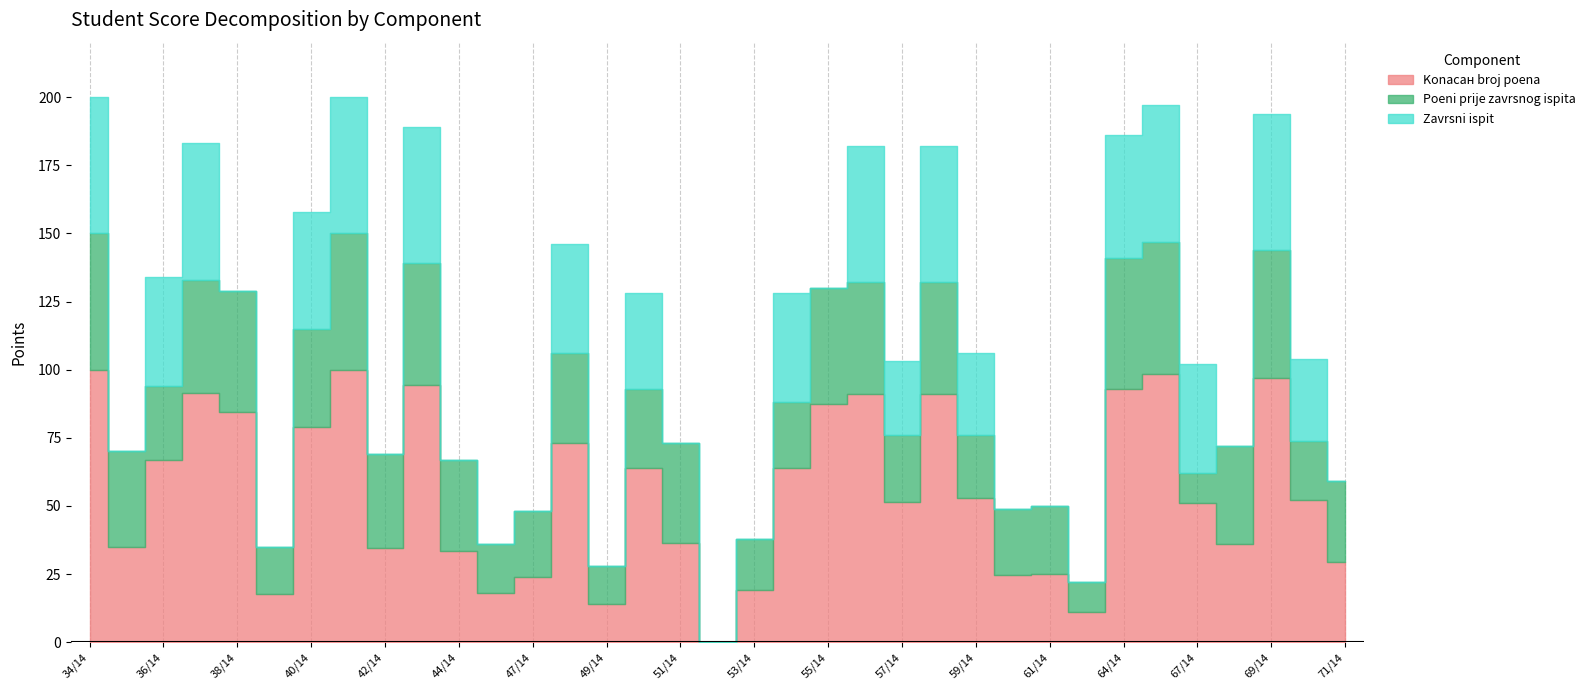

What is the label of the 20th point from the right?

50/14